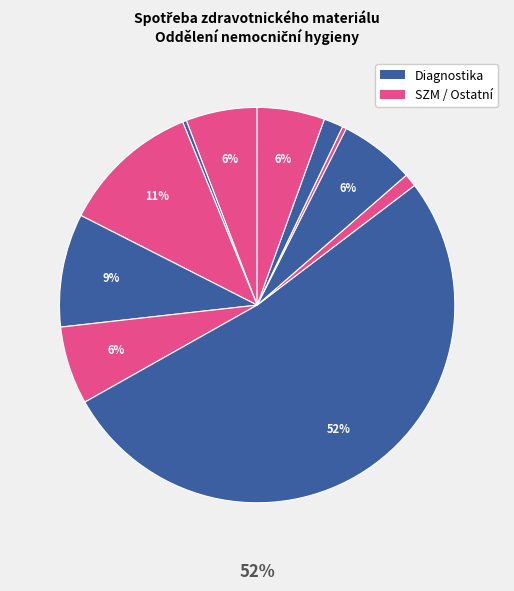

Count the number of slices in the pie.

11